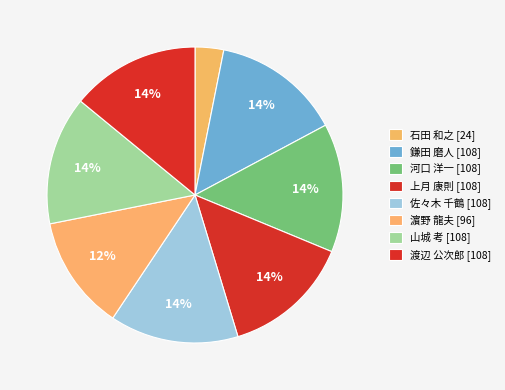

What percentage is the 石田 和之 slice, to the nearest percent?

3%